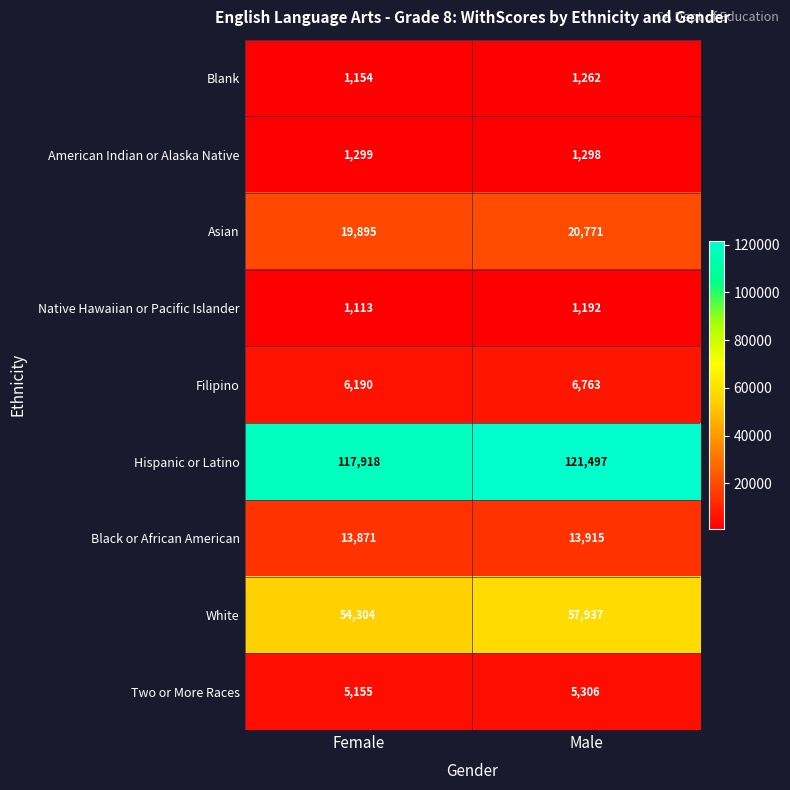

The value of Native Hawaiian or Pacific Islander at Female is 1113. True or false?

True